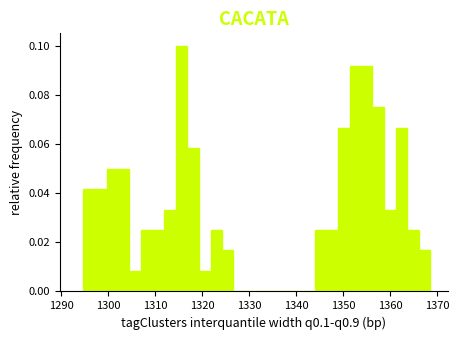

Read against the x-axis, roughly where is the centre of the tallest bar?

1316